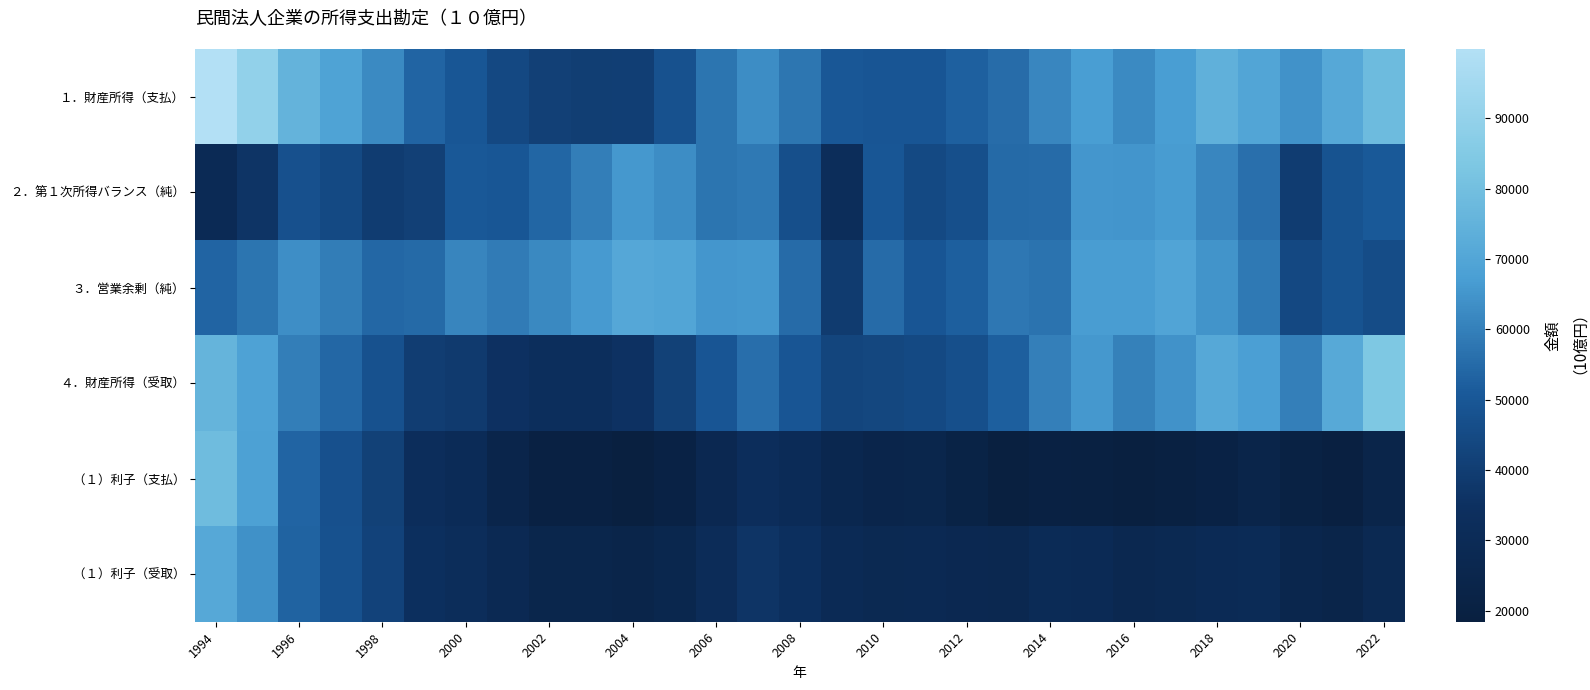

What is the minimum value shown in the chart?

18451.6